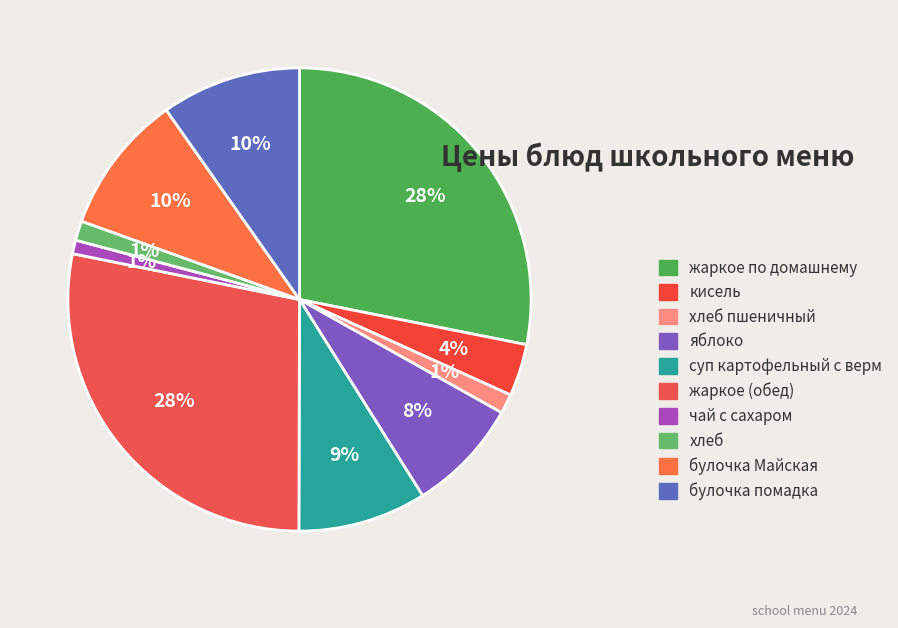

Rank the categories by value from highest to lowest.

жаркое по домашнему, жаркое (обед), булочка Майская, булочка помадка, суп картофельный с верм, яблоко, кисель, хлеб пшеничный, хлеб, чай с сахаром